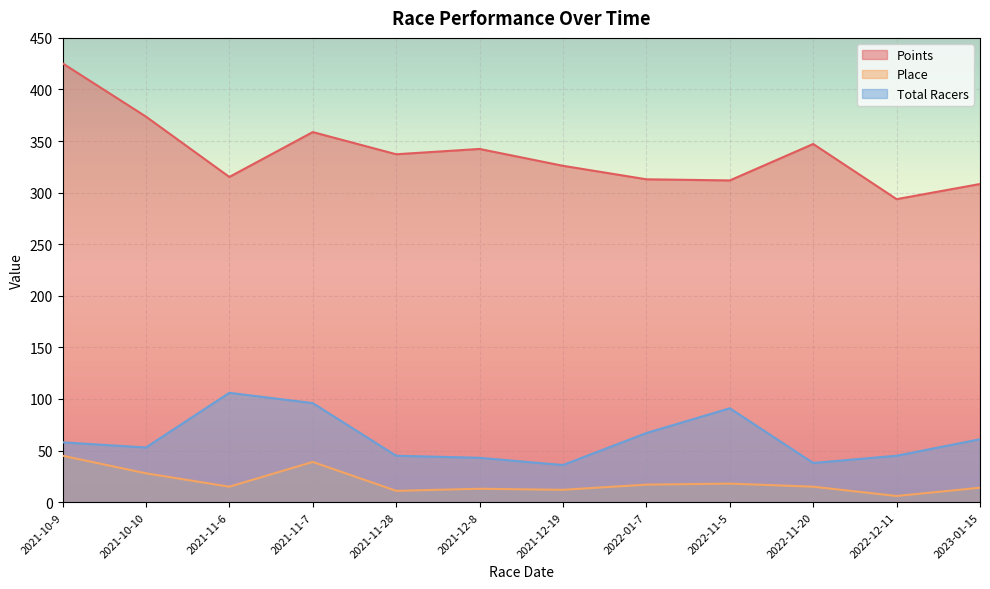

Which series has the largest total across all categories?

Points